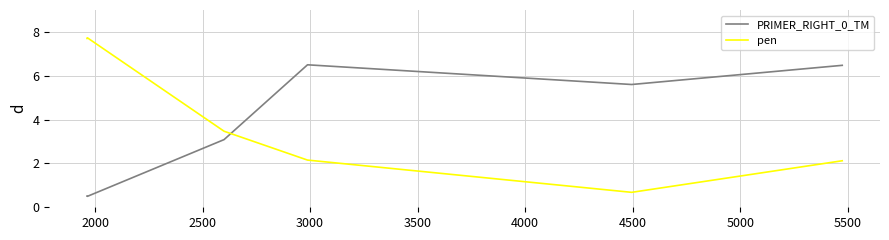

After their last crossing, which series has the higher values: PRIMER_RIGHT_0_TM or pen?

PRIMER_RIGHT_0_TM